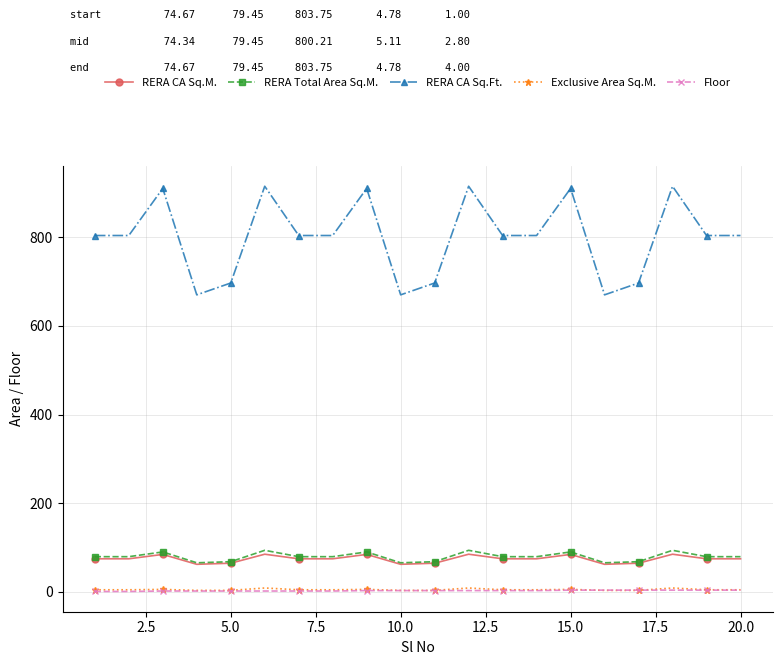

How many data points in RERA Total Area Sq.M. are above 79?

14